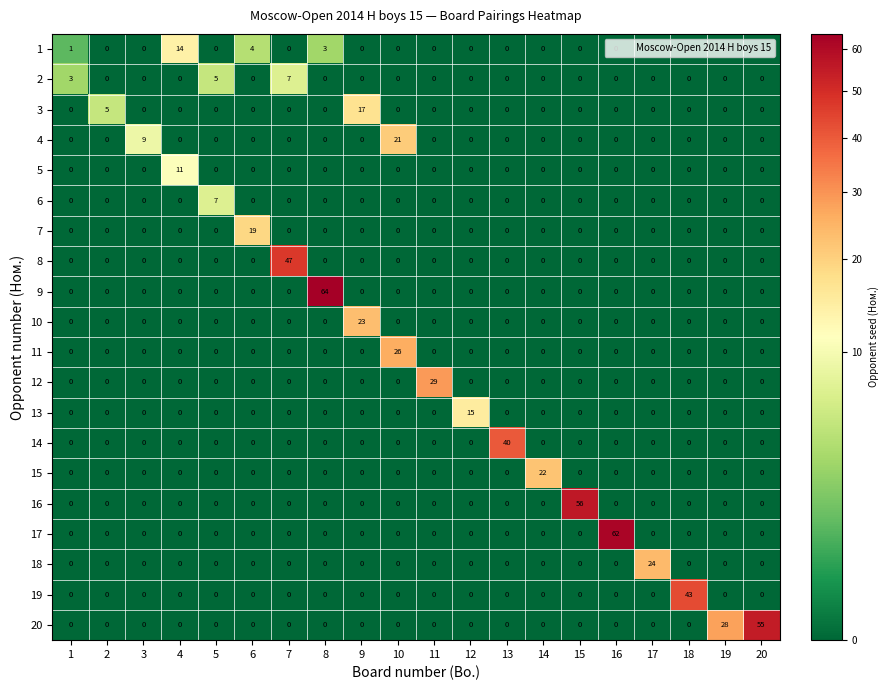

What is the difference between the maximum and minimum values in the 5 series?

11